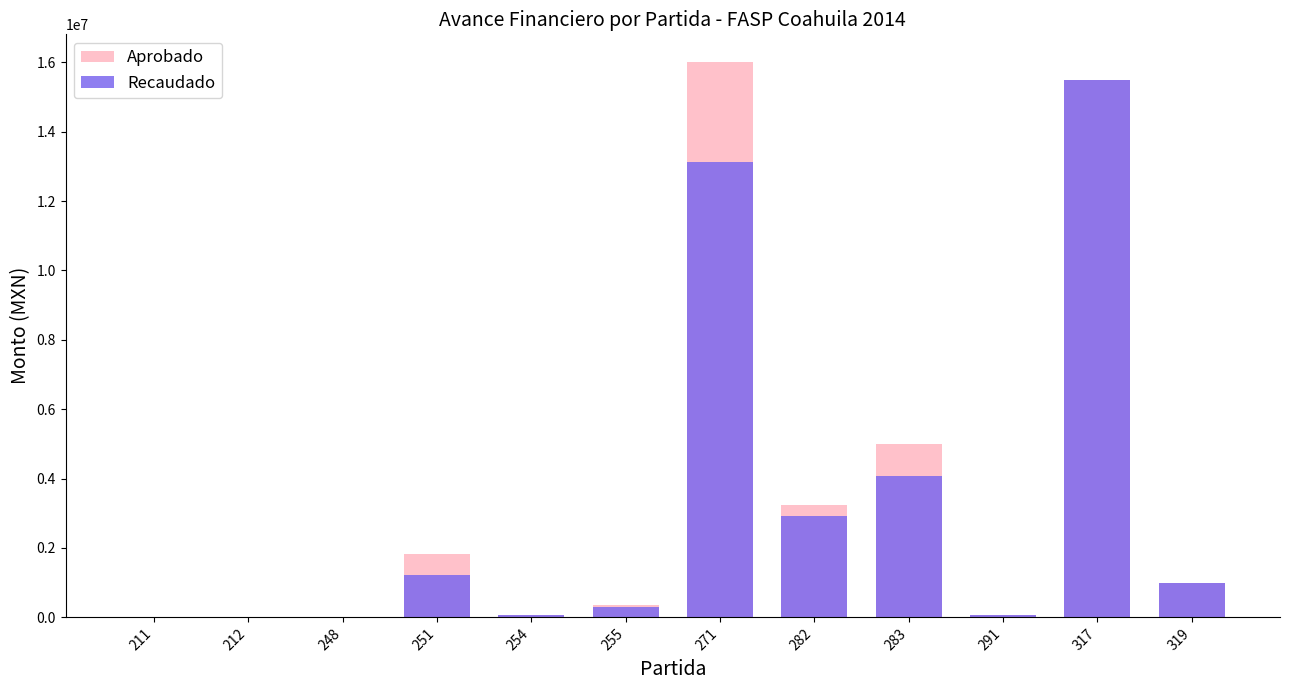

How many values in the Recaudado series are below 1000000?

6